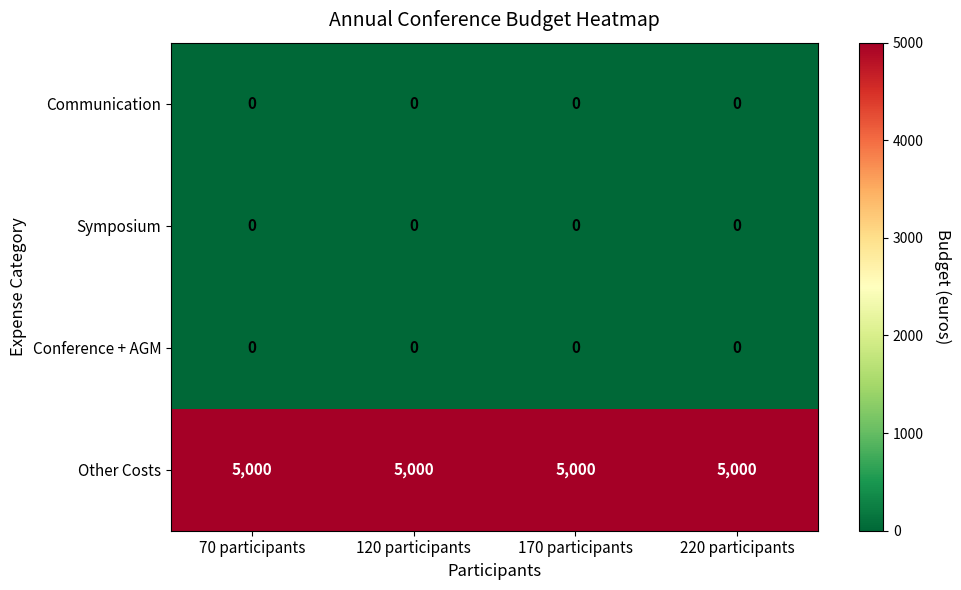

Which series has the largest total across all categories?

Other Costs